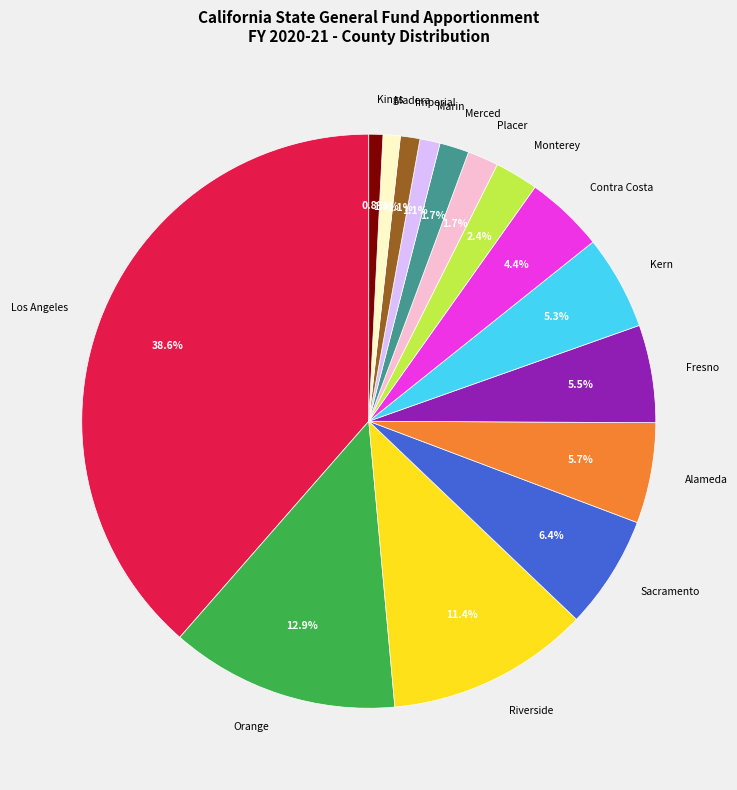

How many slices are in this pie chart?

15